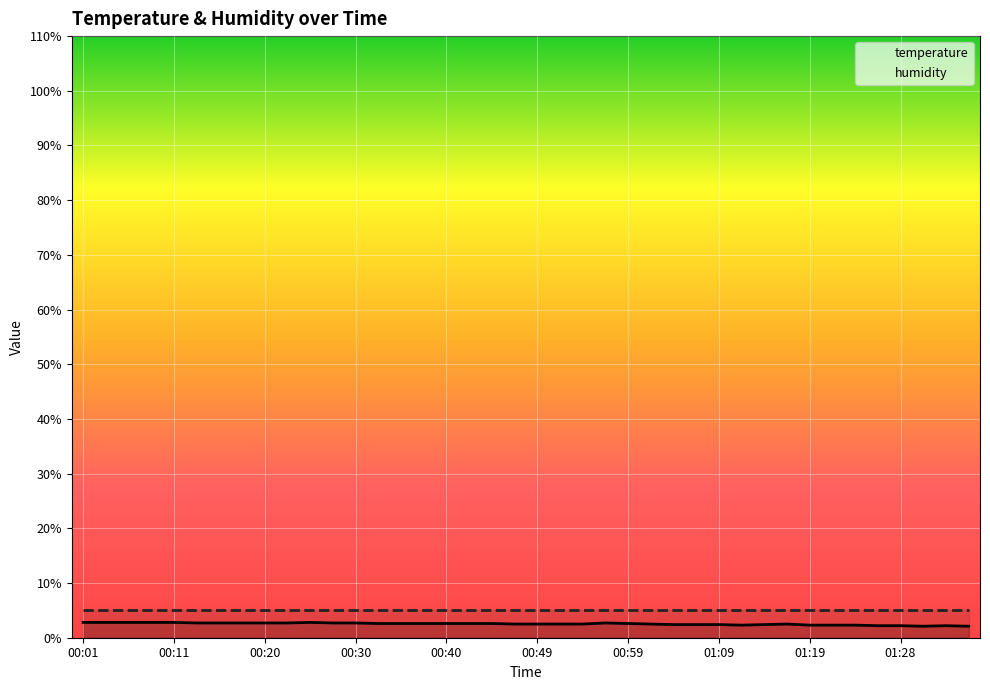

What is the difference between the values at 01:14 and 00:03?

0.4